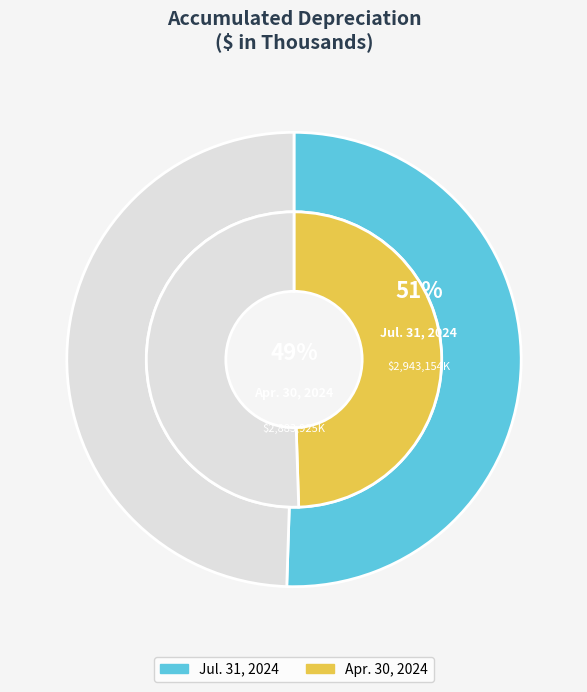

To the nearest percent, what is the difference between the Apr. 30, 2024 and Jul. 31, 2024 slice percentages?

1%